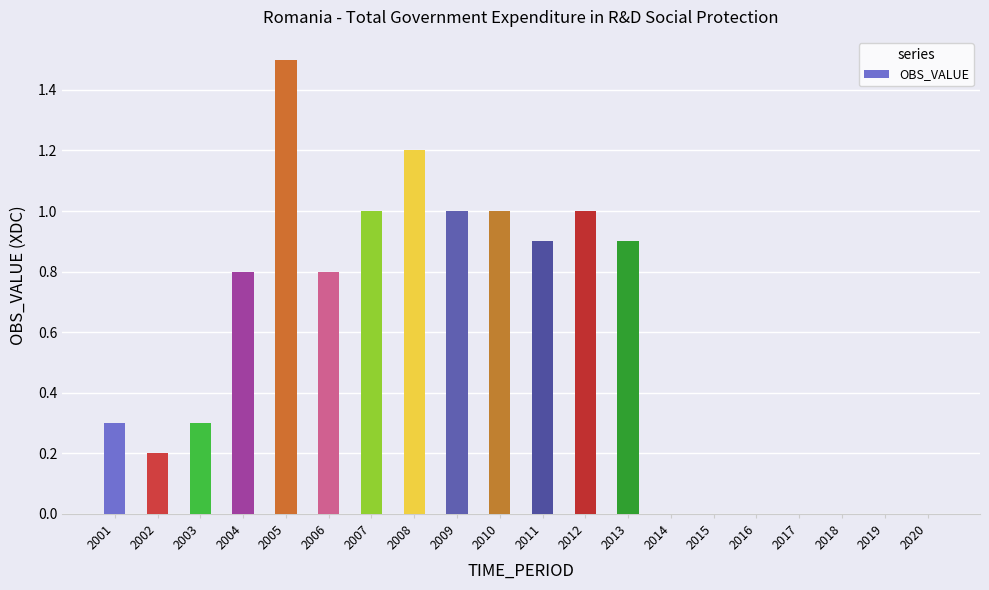

Are the bars horizontal?

No